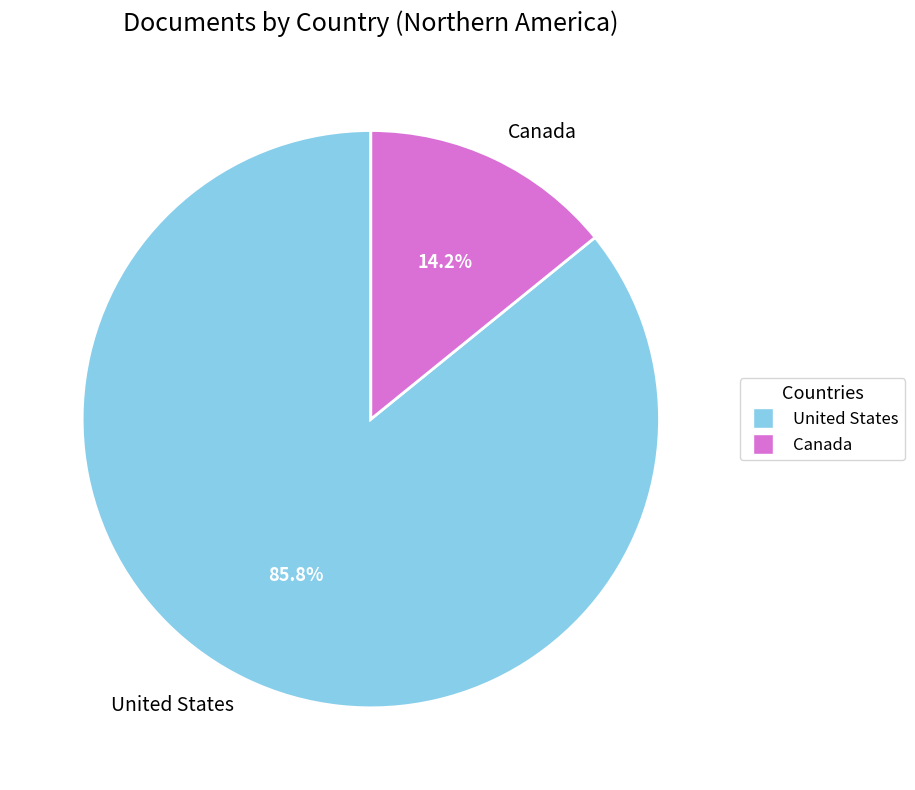

The United States slice represents 74% of the pie. True or false?

False